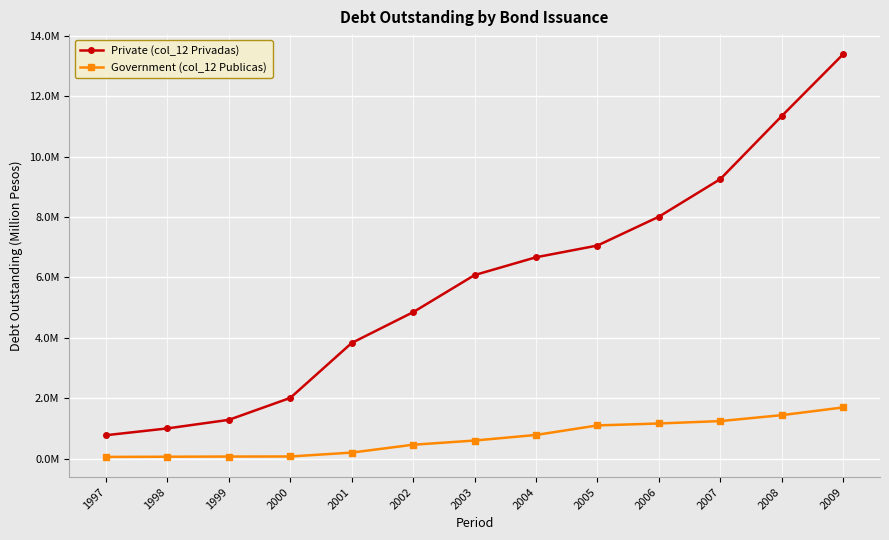

Reading left to right, list all the values displayed in this chart.

Private (col_12 Privadas): 1997=777556	1998=1003152	1999=1286751	2000=2012851	2001=3832083	2002=4850904	2003=6078928	2004=6668071	2005=7056292	2006=8010836	2007=9255348	2008=11342357	2009=13388788
Government (col_12 Publicas): 1997=58746	1998=65465	1999=71386	2000=73333	2001=202626	2002=462545	2003=601072	2004=786277	2005=1101562	2006=1166101	2007=1245141	2008=1441439	2009=1697374